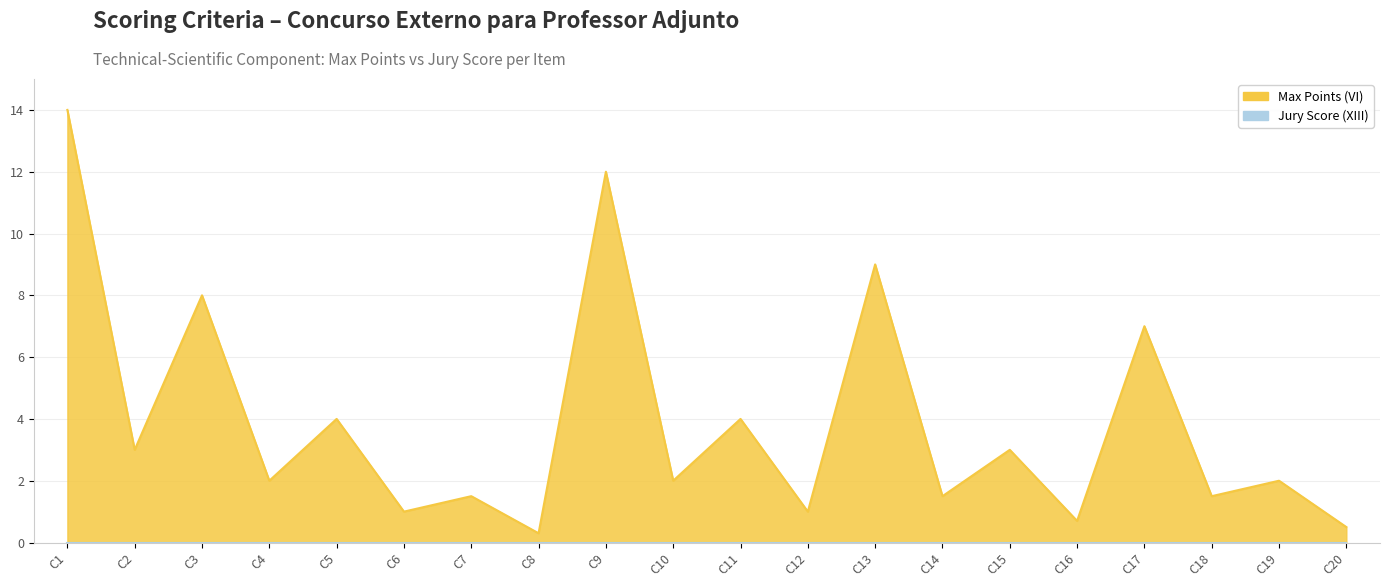

What is the minimum value shown in the chart?

0.3